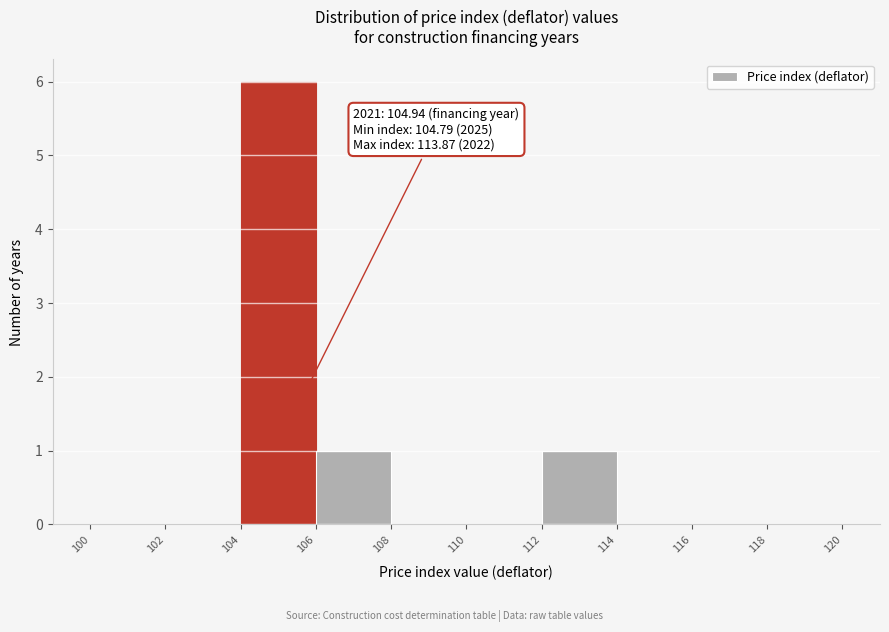

Over which range of the x-axis is the bar tallest?

104 to 106